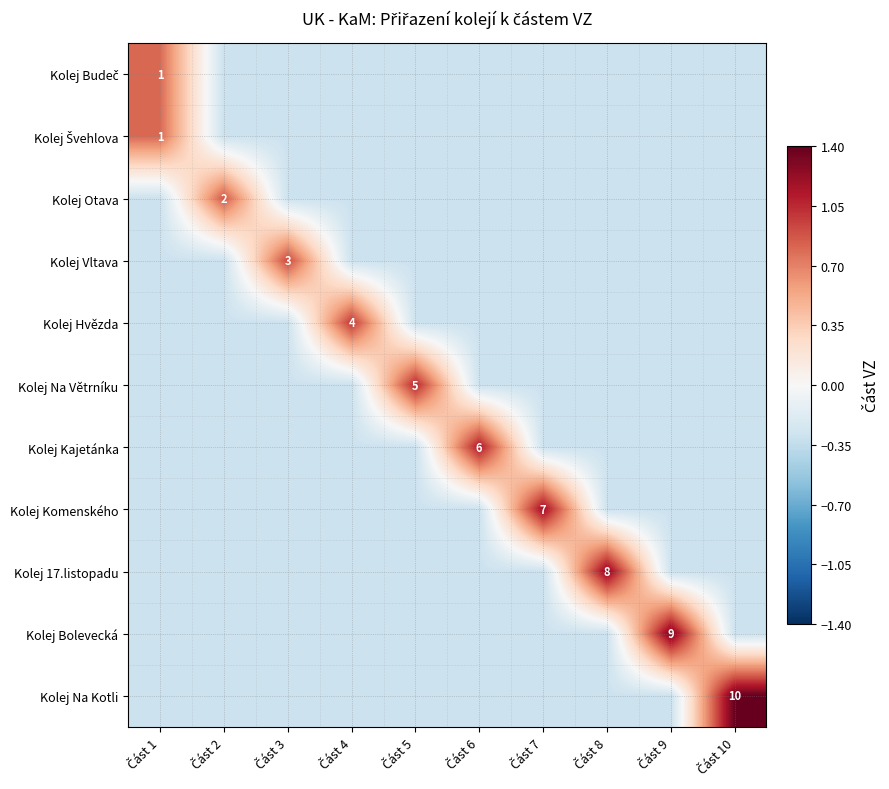

How many values in Kolej Budeč are below zero?

9